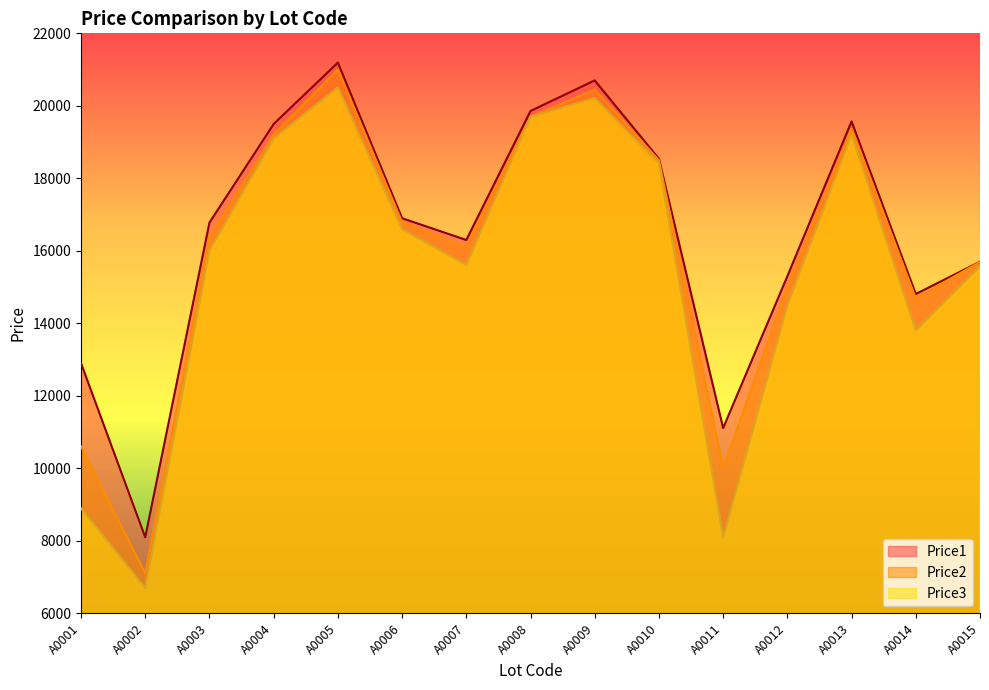

Does the chart have visible grid lines?

No